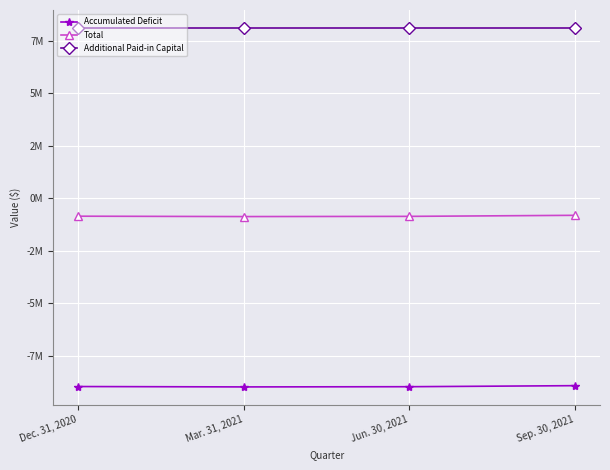

What value does the Total series have at Dec. 31, 2020, to the nearest 50?

-853650